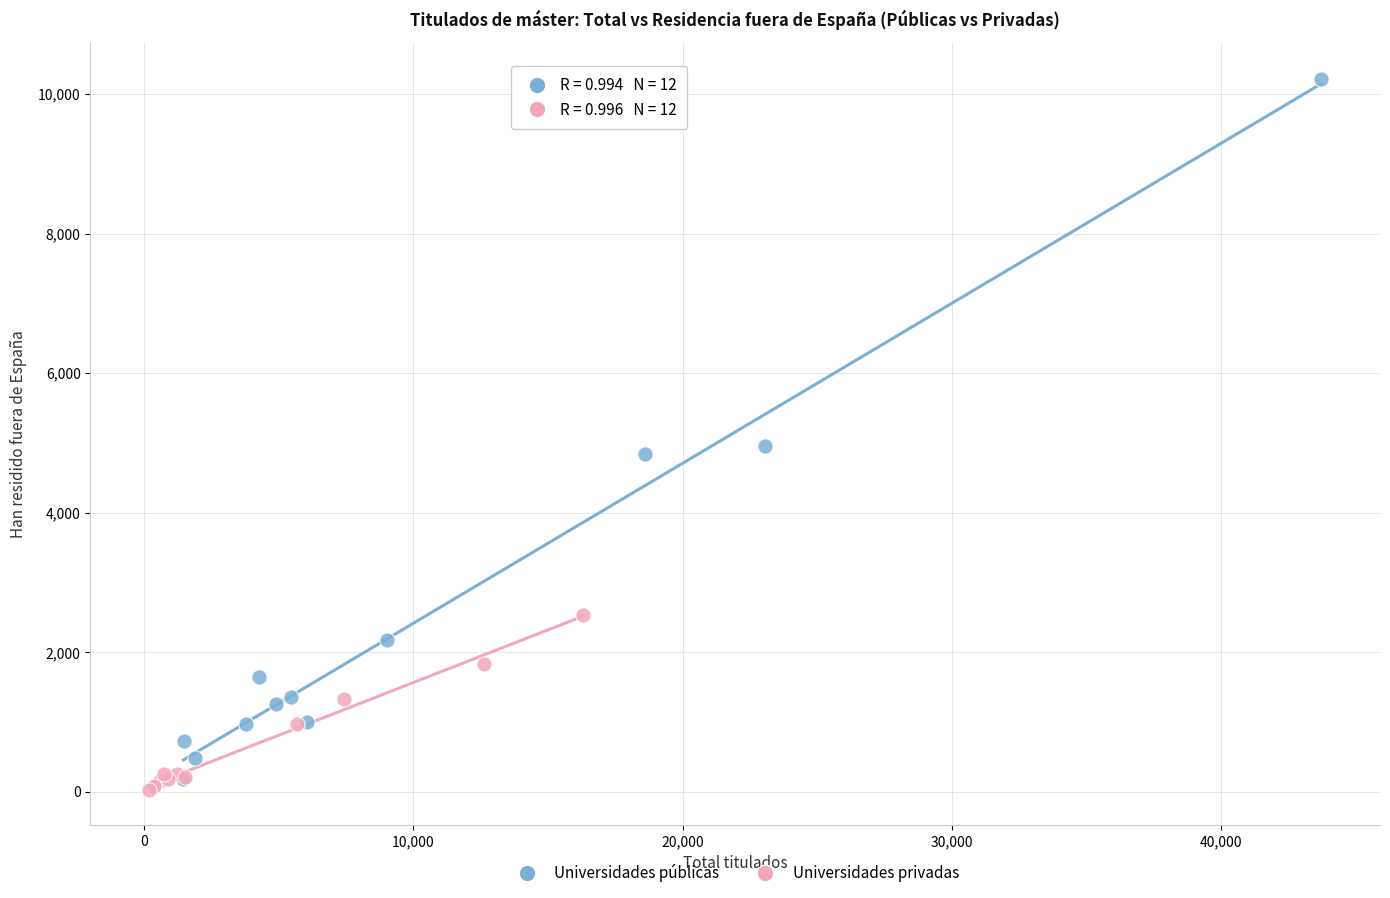

Which series has the widest spread of Y values?

Universidades públicas